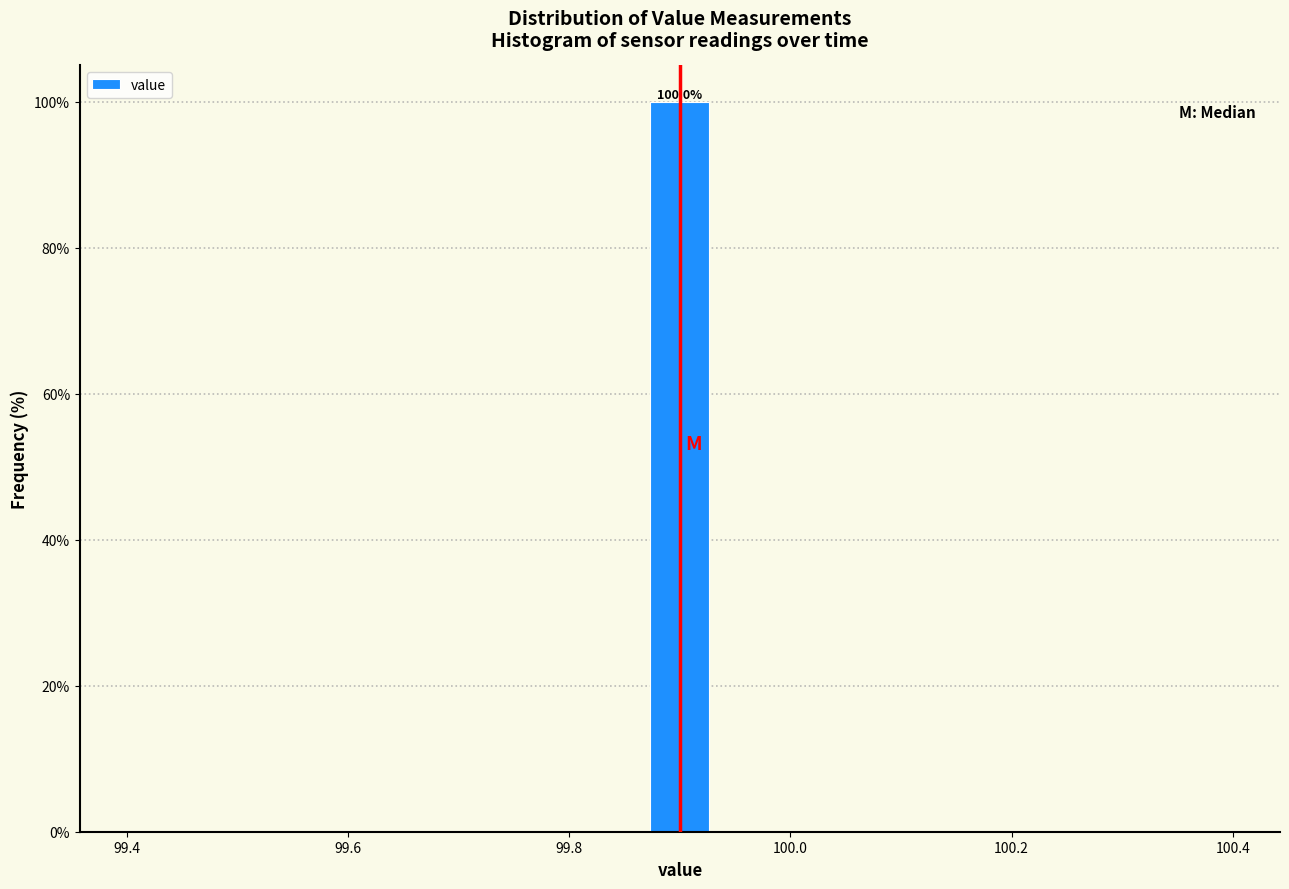

Read against the x-axis, roughly where is the centre of the tallest bar?

99.90